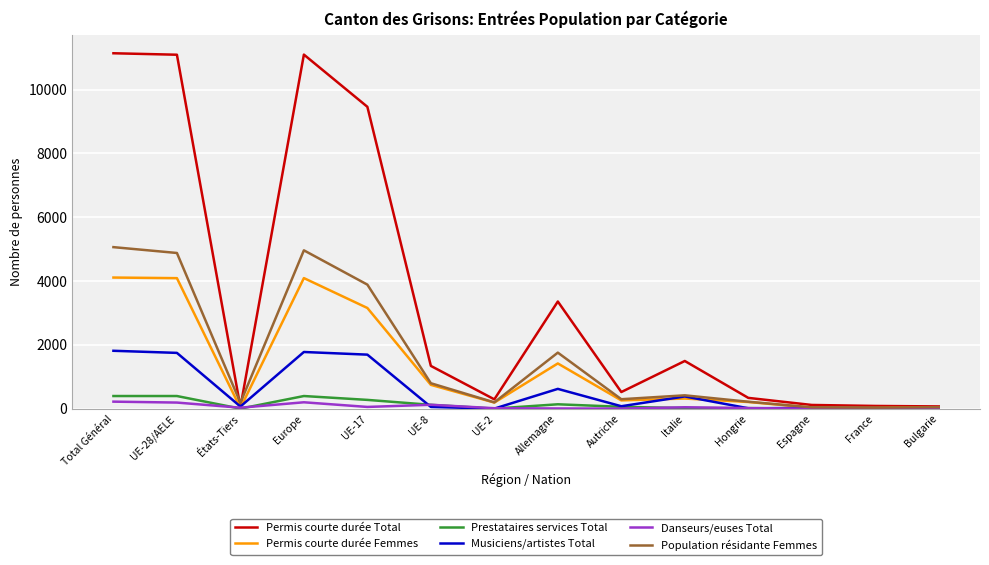

At which label does Musiciens/artistes Total first exceed 75?

Total Général